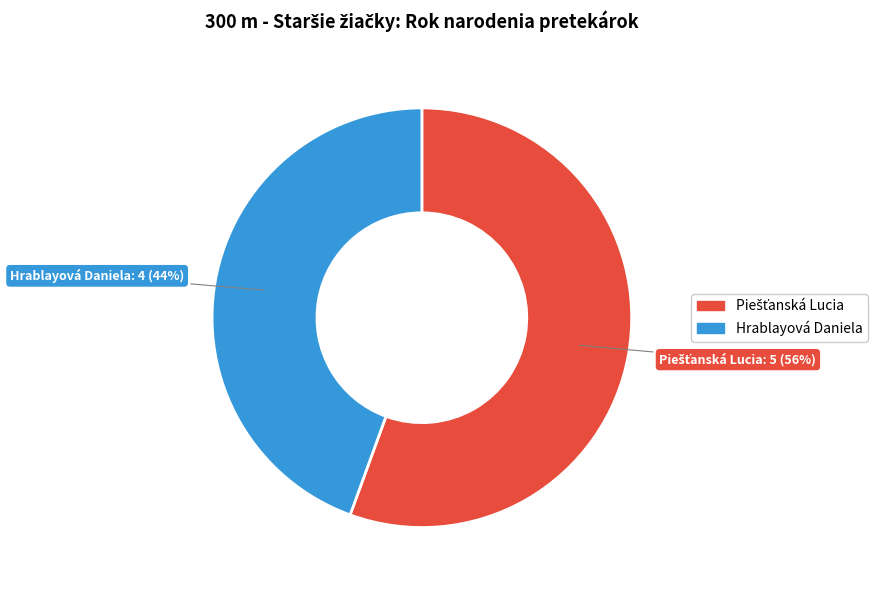

Is it true that Hrablayová Daniela is 44% of the pie?

True